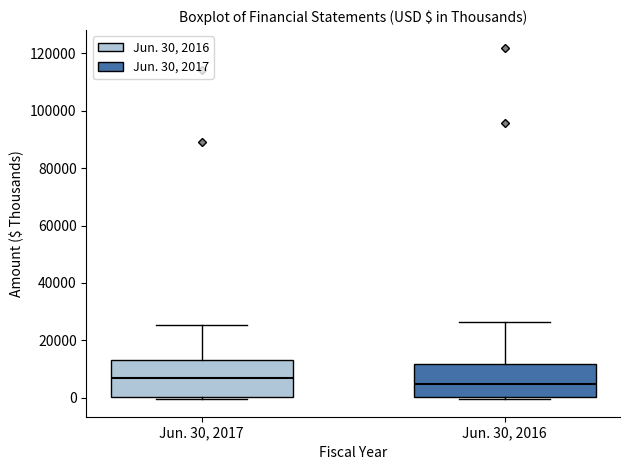

Reading left to right, transcribe this box plot: for each box, give where its median line is, the range the box spans, and where its two whiskers end, as read against the y-axis. The values are not printed on the chart, so give them approximately, as read against the axis.

Jun. 30, 2017: median 6000, box 0 to 14000, whiskers 0 (just below the box's lower edge) to 26000
Jun. 30, 2016: median 4000, box 0 to 12000, whiskers 0 (just below the box's lower edge) to 26000